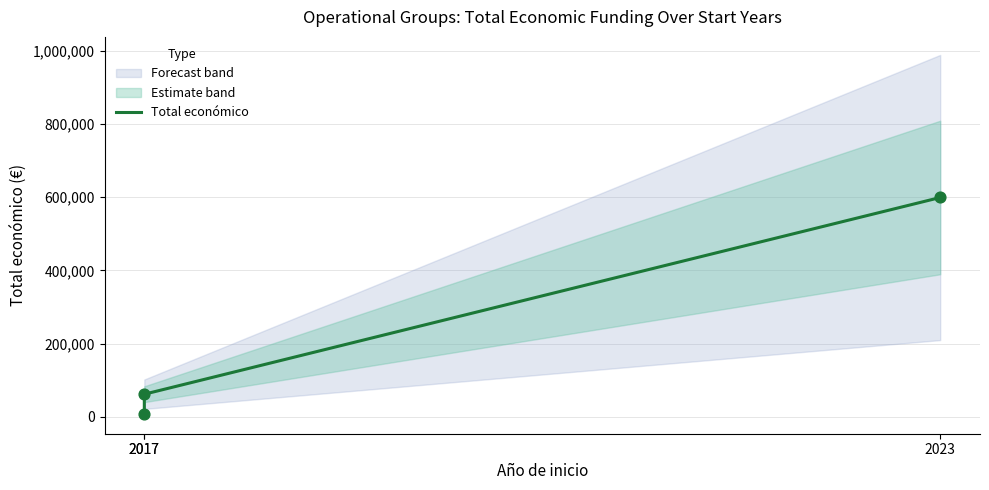

Approximately how many times larger is the value at 2017 compared to 2017?

6.9